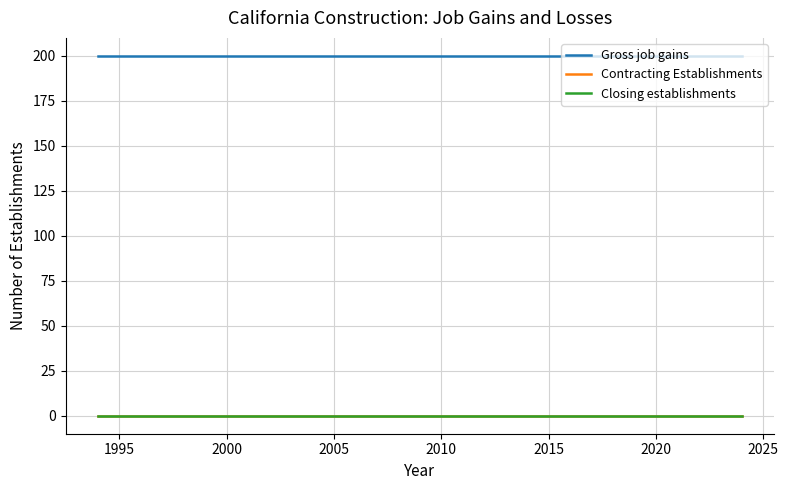

True or false: Gross job gains and Closing establishments cross at least once.

False